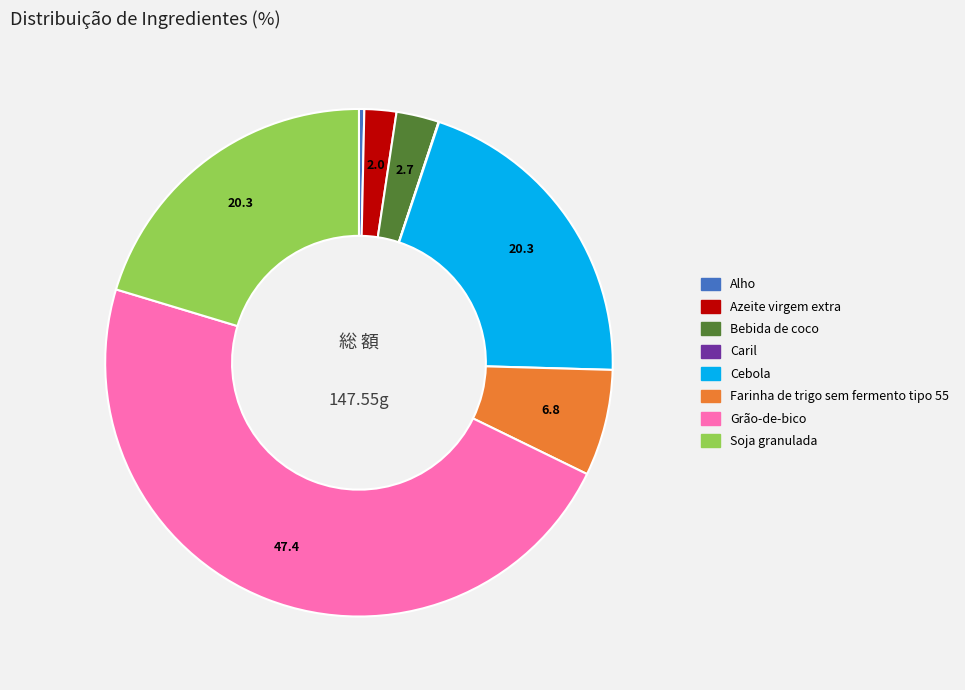

Combined, do Alho and Cebola account for over 50%?

No